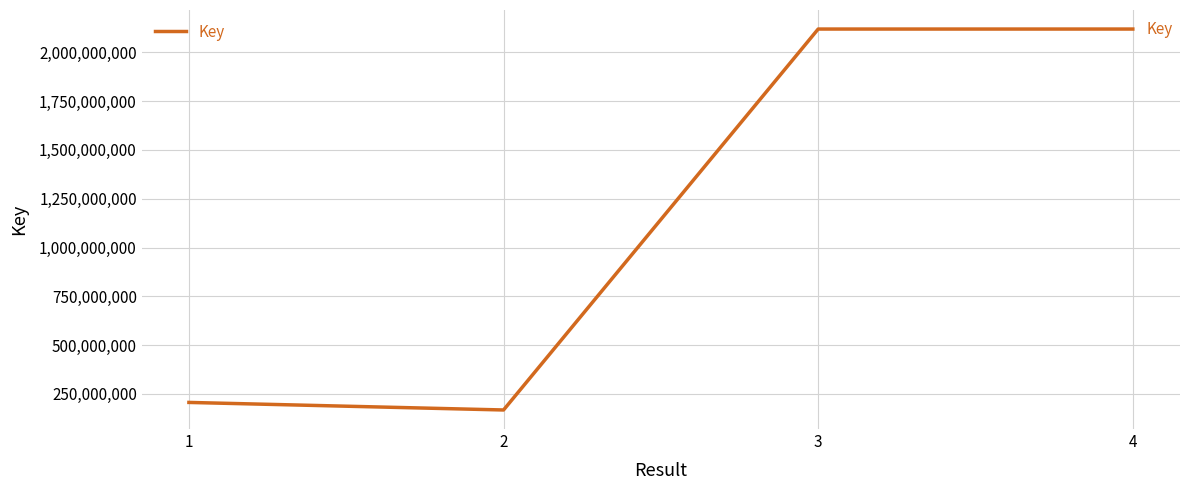

True or false: there are more than 2 points higher than both neighbors.

False